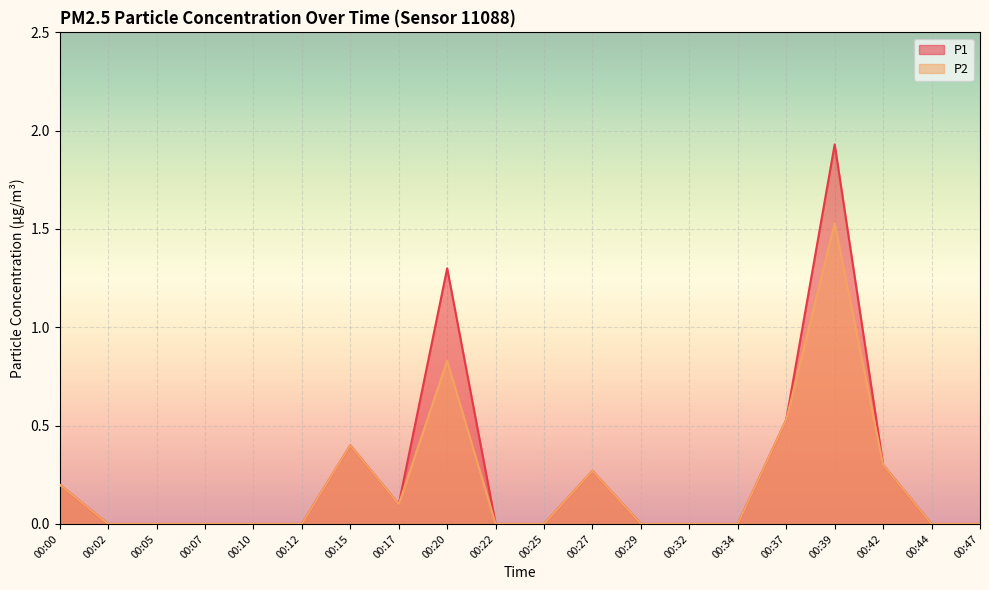

True or false: P2 and P1 intersect in this chart.

False